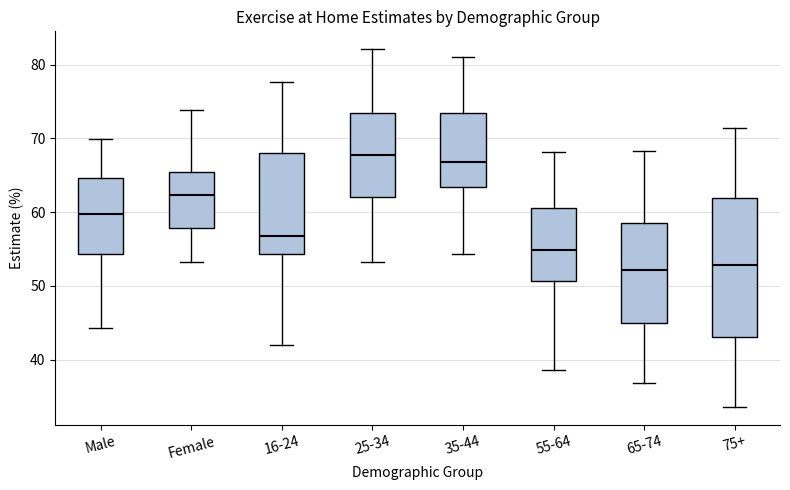

Where does the lower whisker of the box for 16-24 end on the y-axis? The values are not printed on the chart, so give them approximately, as read against the axis.

42